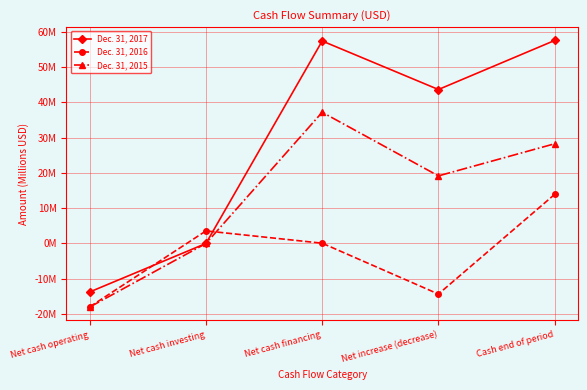

Which category has the lowest value in the Dec. 31, 2017 series?

Net cash operating